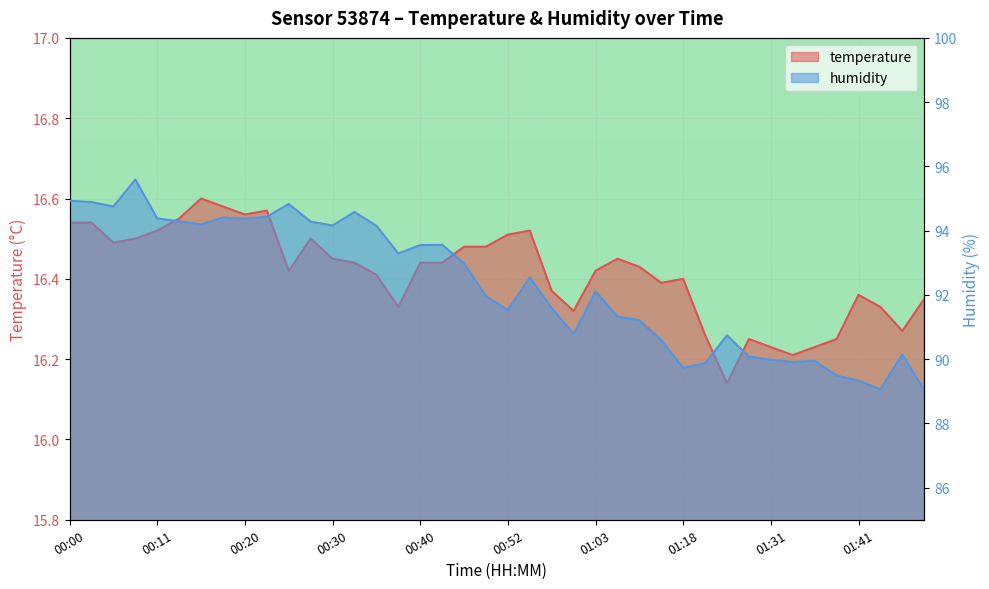

Rank the series at 00:06 from lowest to highest value.

temperature, humidity